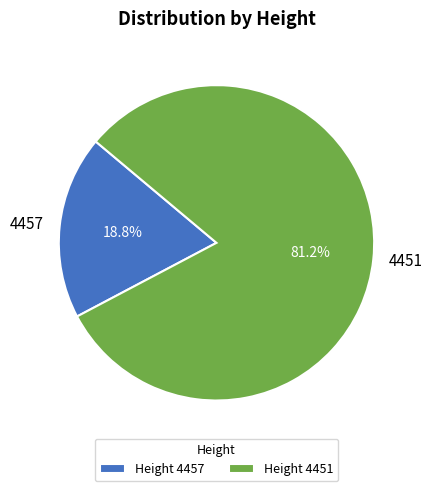

To the nearest percent, what is the combined percentage of 4457 and 4451?

100%